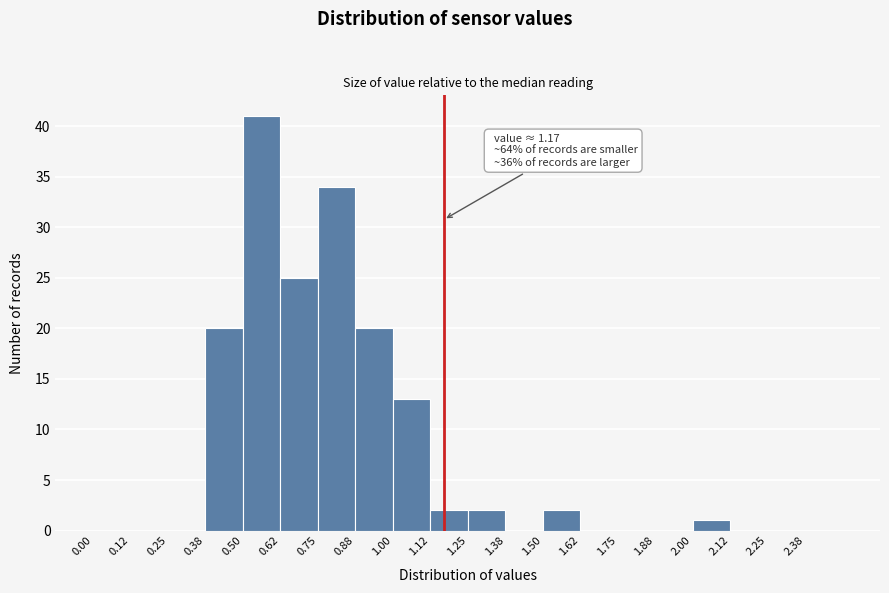

Which range on the x-axis has the tallest bar?

0.500 to 0.625